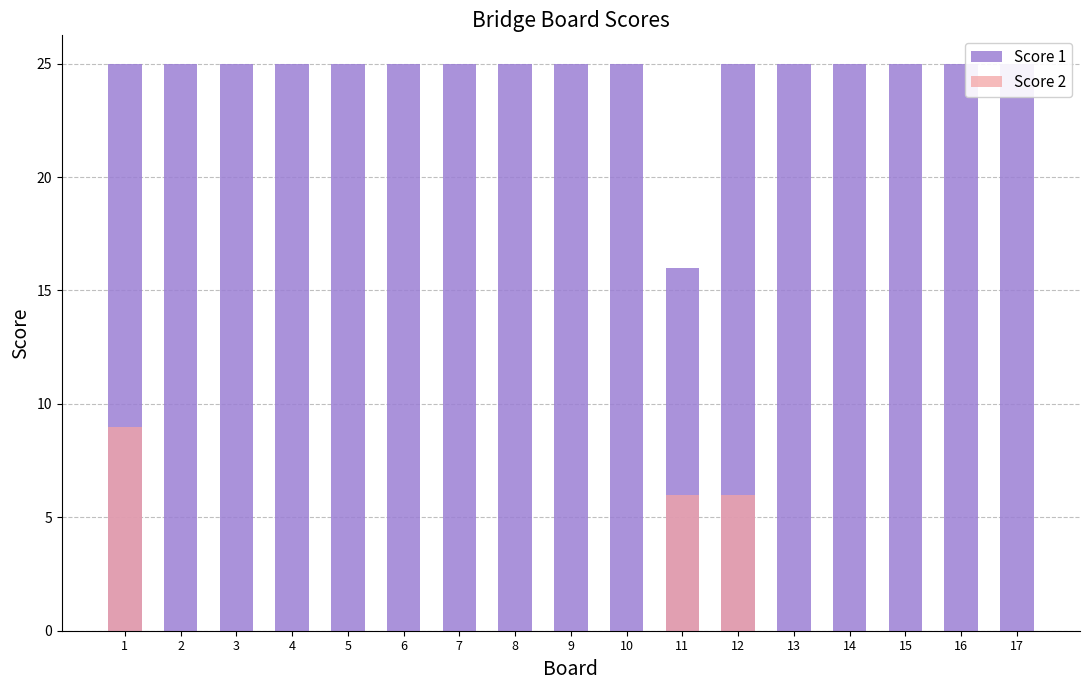

Rank the series at 3 from highest to lowest value.

Score 1, Score 2